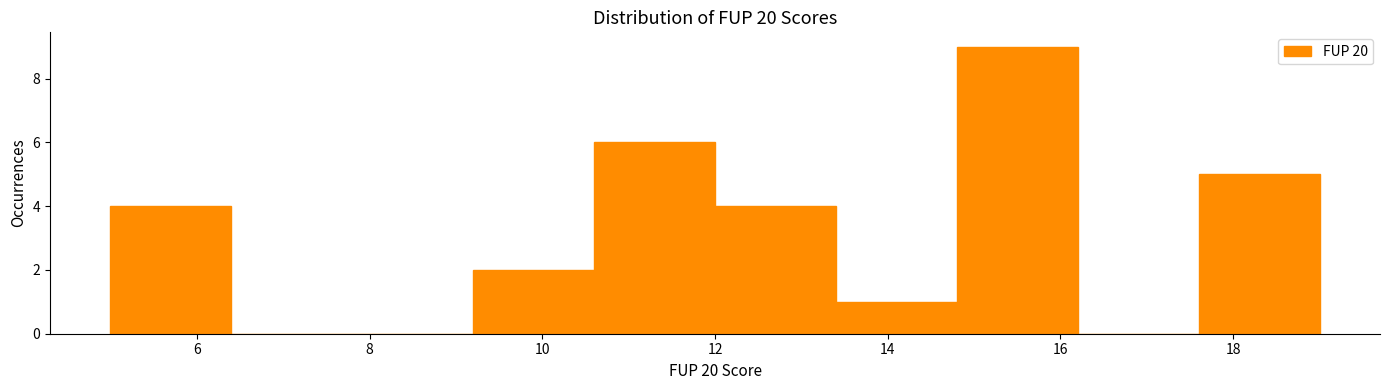

Reading left to right, list every bar in this chart as the range it spans on the x-axis followed by its height. The values are not printed on the chart, so give them approximately, as read against the axis.

5.0 to 6.4: 4
6.4 to 7.8: 0
7.8 to 9.2: 0
9.2 to 10.6: 2
10.6 to 12.0: 6
12.0 to 13.4: 4
13.4 to 14.8: 1
14.8 to 16.2: 9
16.2 to 17.6: 0
17.6 to 19.0: 5